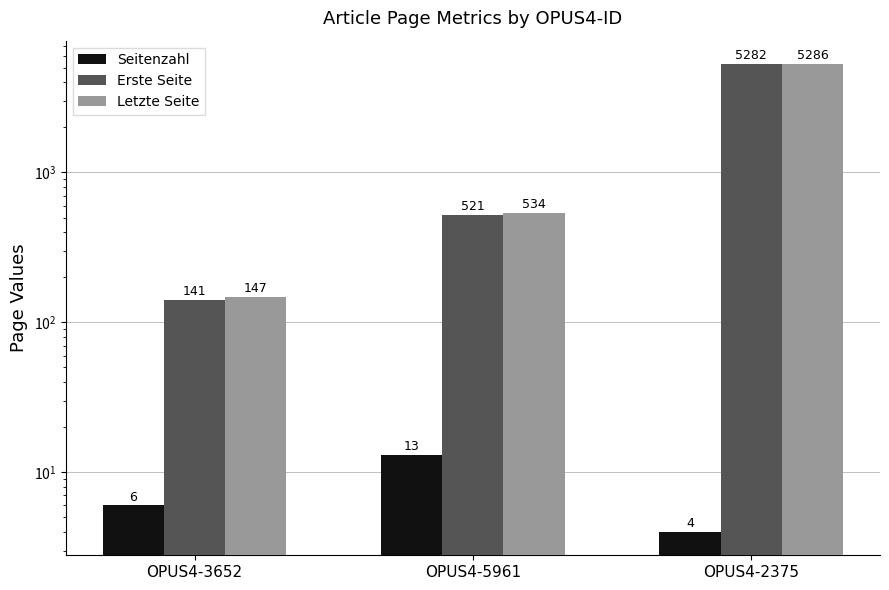

Reading left to right, list all the values displayed in this chart.

Seitenzahl: OPUS4-3652=6	OPUS4-5961=13	OPUS4-2375=4
Erste Seite: OPUS4-3652=141	OPUS4-5961=521	OPUS4-2375=5282
Letzte Seite: OPUS4-3652=147	OPUS4-5961=534	OPUS4-2375=5286